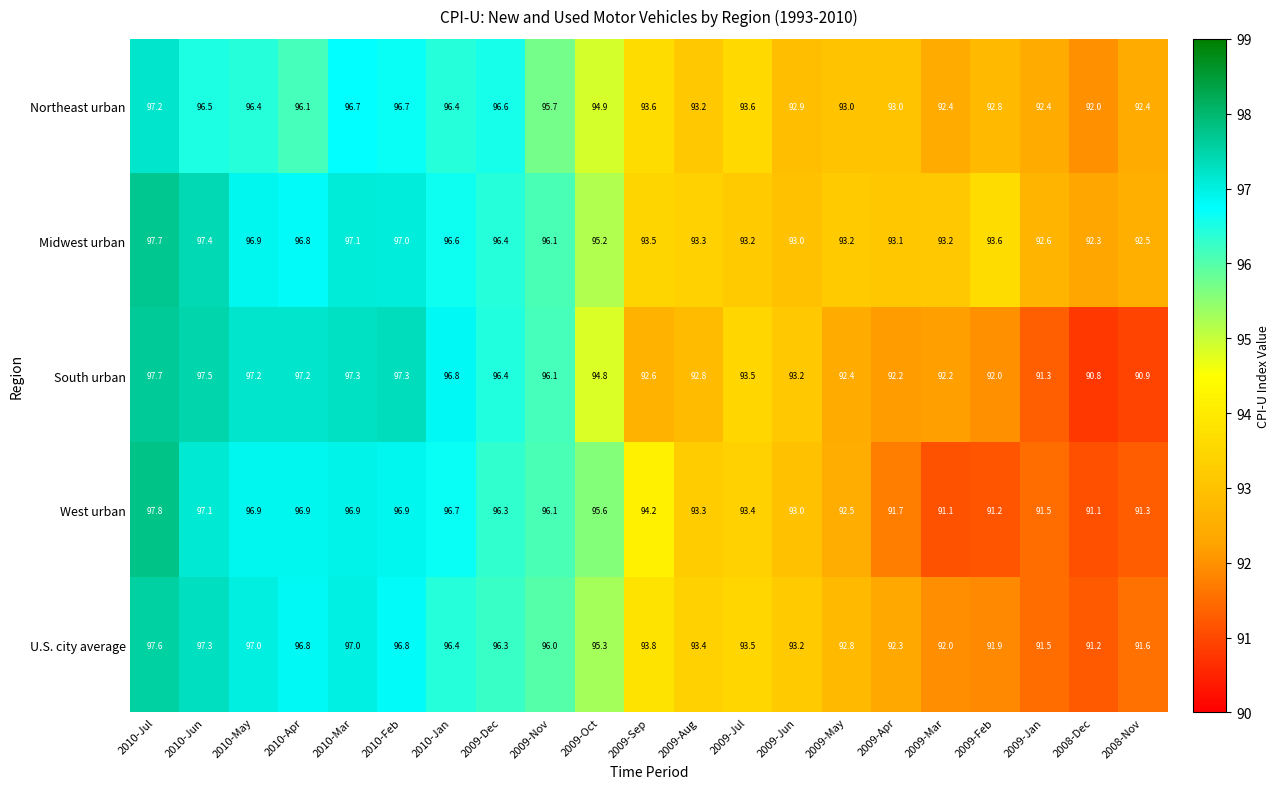

Which label corresponds to the largest value in the chart?

2010-Jul